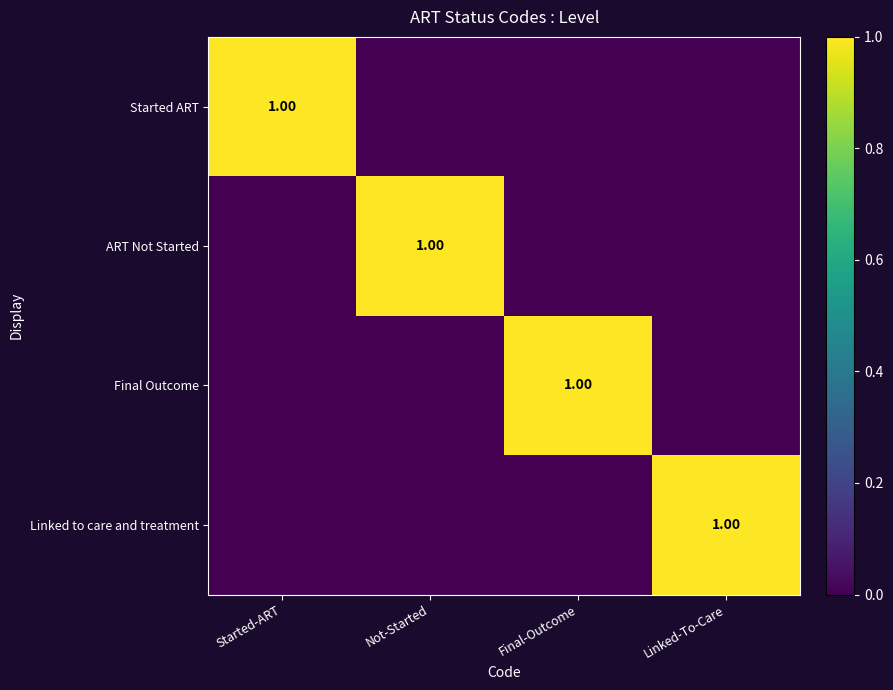

At Final-Outcome, list the series in order from smallest to largest.

Started ART, ART Not Started, Linked to care and treatment, Final Outcome